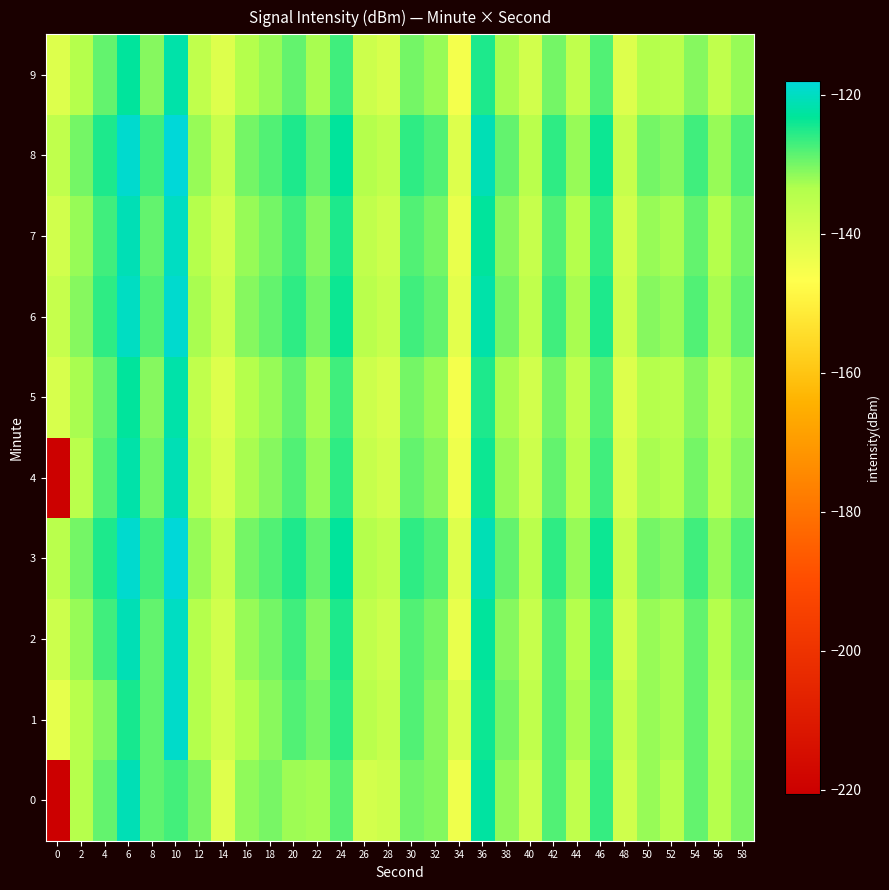

Reading left to right, list all the values displayed in this chart.

0: 0=-220.6	2=-134.1	4=-128.9	6=-120.9	8=-128.7	10=-127.2	12=-130.0	14=-141.4	16=-131.6	18=-130.2	20=-132.4	22=-132.8	24=-128.2	26=-139.1	28=-138.2	30=-129.8	32=-130.7	34=-144.2	36=-122.5	38=-131.6	40=-138.1	42=-127.8	44=-135.9	46=-126.3	48=-138.5	50=-131.9	52=-134.4	54=-128.9	56=-134.2	58=-130.2
1: 0=-142.6	2=-134.5	4=-130.8	6=-124.5	8=-128.7	10=-119.2	12=-133.7	14=-138.9	16=-133.6	18=-131.1	20=-128.0	22=-130.0	24=-126.0	26=-135.0	28=-137.0	30=-128.0	32=-131.0	34=-140.0	36=-124.0	38=-130.0	40=-136.0	42=-128.0	44=-133.0	46=-127.0	48=-137.0	50=-132.0	52=-133.0	54=-129.0	56=-135.0	58=-131.0
2: 0=-138.0	2=-132.0	4=-127.0	6=-121.0	8=-129.0	10=-120.0	12=-134.0	14=-139.0	16=-132.0	18=-130.0	20=-127.0	22=-131.0	24=-125.0	26=-136.0	28=-138.0	30=-128.0	32=-130.0	34=-143.0	36=-123.0	38=-131.0	40=-137.0	42=-128.0	44=-134.0	46=-126.0	48=-139.0	50=-132.0	52=-133.0	54=-129.0	56=-134.0	58=-130.0
3: 0=-135.0	2=-130.0	4=-125.0	6=-119.0	8=-127.0	10=-118.0	12=-132.0	14=-137.0	16=-130.0	18=-128.0	20=-125.0	22=-129.0	24=-123.0	26=-134.0	28=-136.0	30=-126.0	32=-128.0	34=-141.0	36=-121.0	38=-129.0	40=-135.0	42=-126.0	44=-132.0	46=-124.0	48=-137.0	50=-130.0	52=-131.0	54=-127.0	56=-132.0	58=-128.0
4: 0=-220.0	2=-135.0	4=-128.0	6=-122.0	8=-130.0	10=-121.0	12=-135.0	14=-140.0	16=-133.0	18=-131.0	20=-128.0	22=-132.0	24=-126.0	26=-137.0	28=-139.0	30=-129.0	32=-131.0	34=-144.0	36=-124.0	38=-132.0	40=-138.0	42=-129.0	44=-135.0	46=-127.0	48=-140.0	50=-133.0	52=-134.0	54=-130.0	56=-135.0	58=-131.0
5: 0=-140.0	2=-133.0	4=-129.0	6=-123.0	8=-131.0	10=-122.0	12=-136.0	14=-141.0	16=-134.0	18=-132.0	20=-129.0	22=-133.0	24=-127.0	26=-138.0	28=-140.0	30=-130.0	32=-132.0	34=-145.0	36=-125.0	38=-133.0	40=-139.0	42=-130.0	44=-136.0	46=-128.0	48=-141.0	50=-134.0	52=-135.0	54=-131.0	56=-136.0	58=-132.0
6: 0=-137.0	2=-131.0	4=-126.0	6=-120.0	8=-128.0	10=-119.0	12=-133.0	14=-138.0	16=-131.0	18=-129.0	20=-126.0	22=-130.0	24=-124.0	26=-135.0	28=-137.0	30=-127.0	32=-129.0	34=-142.0	36=-122.0	38=-130.0	40=-136.0	42=-127.0	44=-133.0	46=-125.0	48=-138.0	50=-131.0	52=-132.0	54=-128.0	56=-133.0	58=-129.0
7: 0=-139.0	2=-132.0	4=-127.0	6=-121.0	8=-129.0	10=-120.0	12=-134.0	14=-139.0	16=-132.0	18=-130.0	20=-127.0	22=-131.0	24=-125.0	26=-136.0	28=-138.0	30=-128.0	32=-130.0	34=-143.0	36=-123.0	38=-131.0	40=-137.0	42=-128.0	44=-134.0	46=-126.0	48=-139.0	50=-132.0	52=-133.0	54=-129.0	56=-134.0	58=-130.0
8: 0=-136.0	2=-130.0	4=-125.0	6=-119.0	8=-127.0	10=-118.0	12=-132.0	14=-137.0	16=-130.0	18=-128.0	20=-125.0	22=-129.0	24=-123.0	26=-134.0	28=-136.0	30=-126.0	32=-128.0	34=-141.0	36=-121.0	38=-129.0	40=-135.0	42=-126.0	44=-132.0	46=-124.0	48=-137.0	50=-130.0	52=-131.0	54=-127.0	56=-132.0	58=-128.0
9: 0=-141.0	2=-134.0	4=-129.0	6=-123.0	8=-131.0	10=-122.0	12=-136.0	14=-141.0	16=-134.0	18=-132.0	20=-129.0	22=-133.0	24=-127.0	26=-138.0	28=-140.0	30=-130.0	32=-132.0	34=-145.0	36=-125.0	38=-133.0	40=-139.0	42=-130.0	44=-136.0	46=-128.0	48=-141.0	50=-134.0	52=-135.0	54=-131.0	56=-136.0	58=-132.0